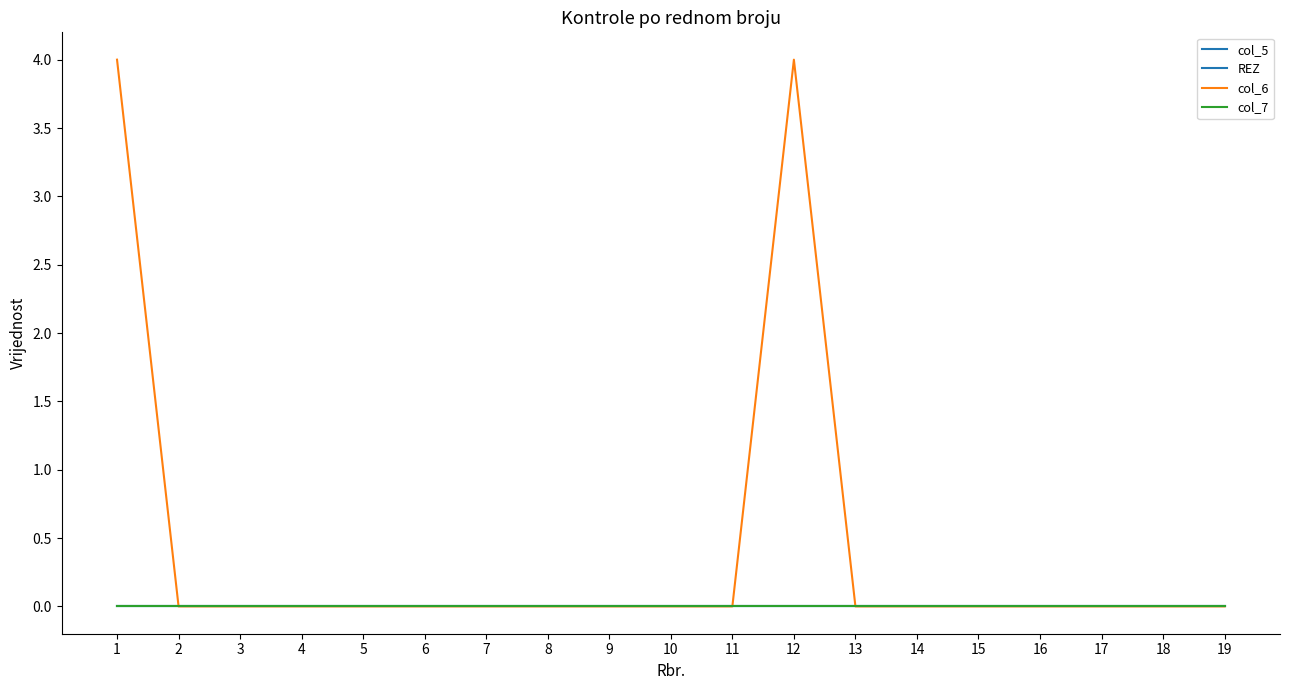

Between 8 and 17, which is larger?

8